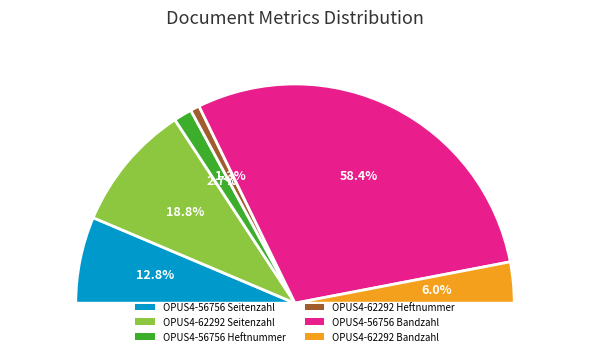

How many slices are in this pie chart?

2